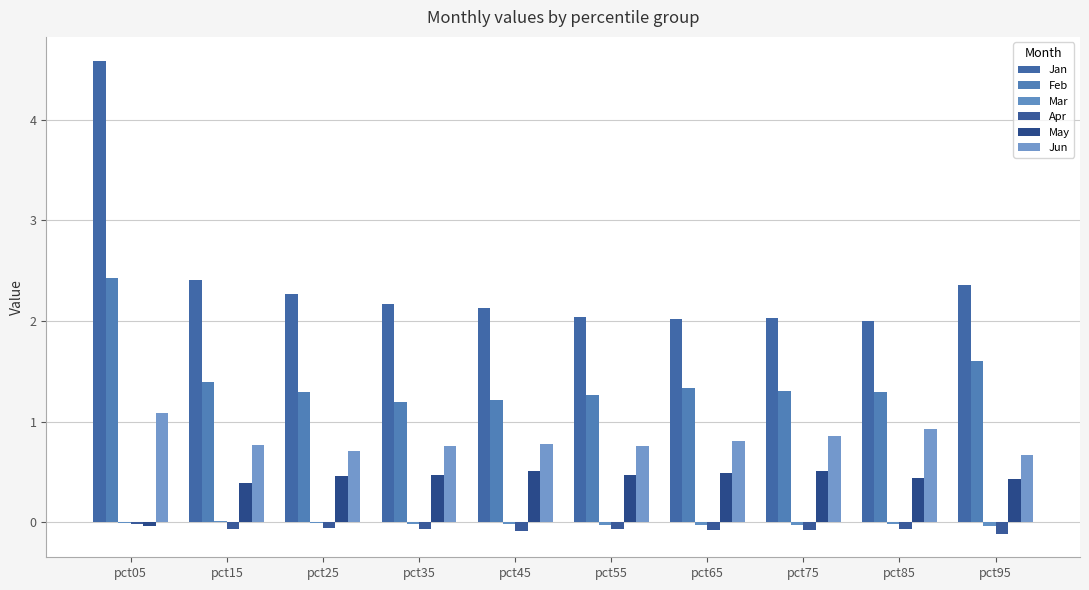

Which series changed the most between pct05 and pct15?

Jan